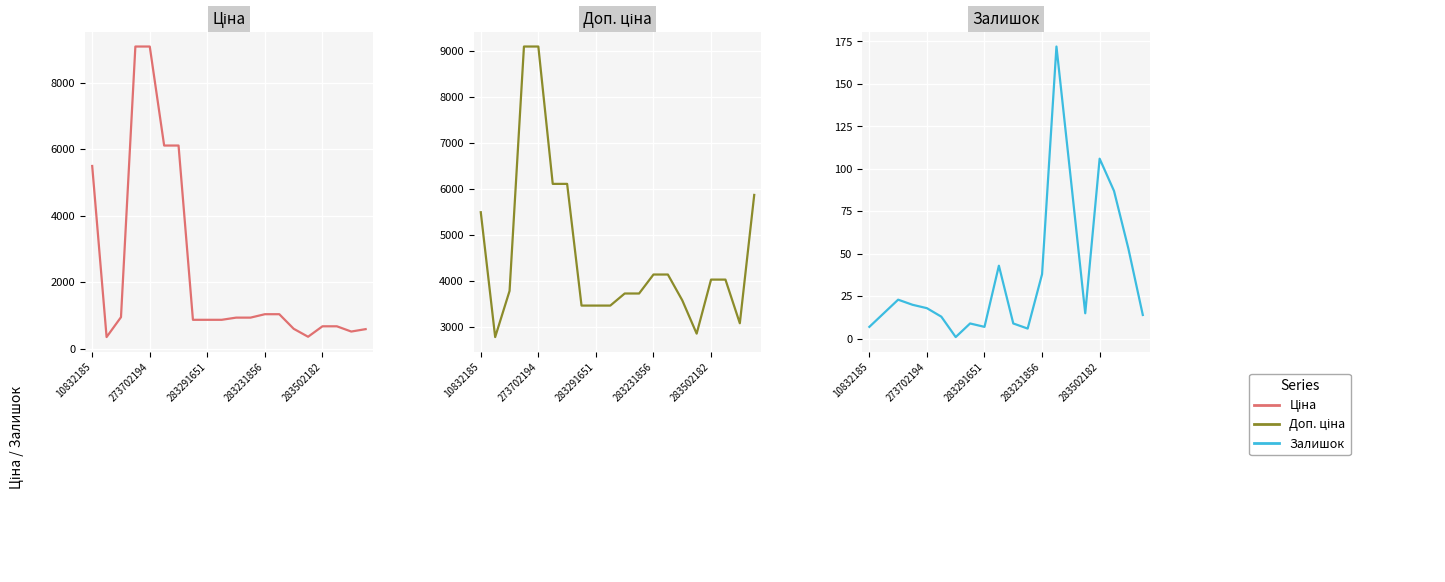

What are all the series names shown in the legend?

Ціна, Доп. ціна, Залишок